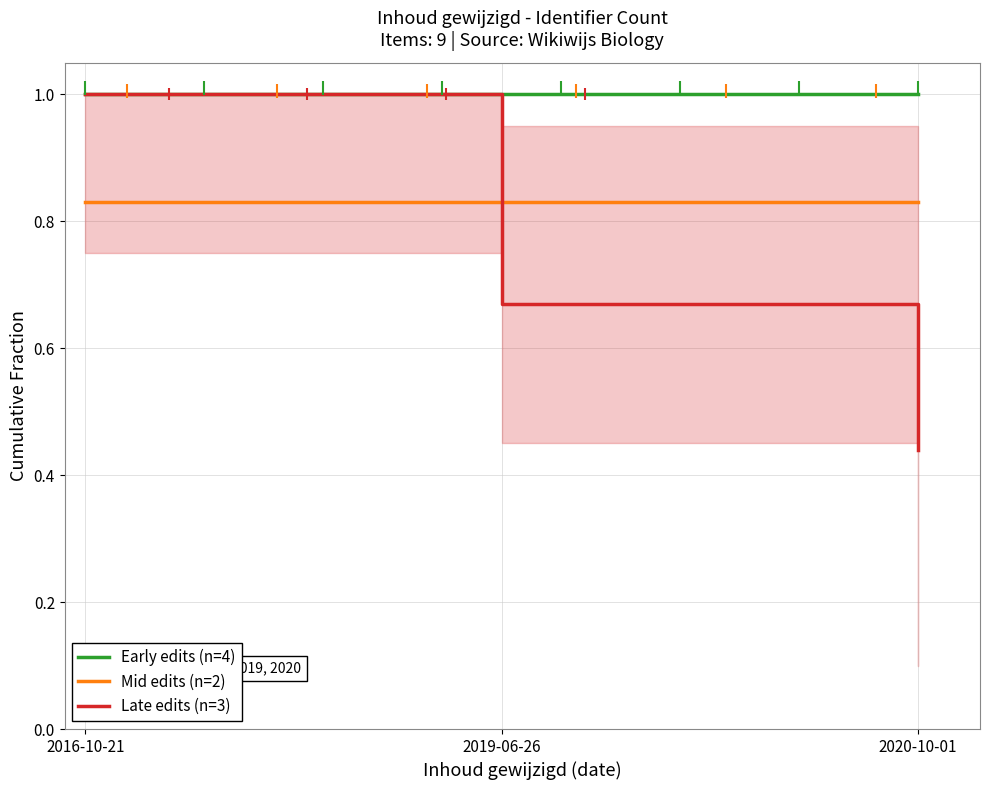

Which series reaches the minimum Y coordinate?

Late edits (n=3)